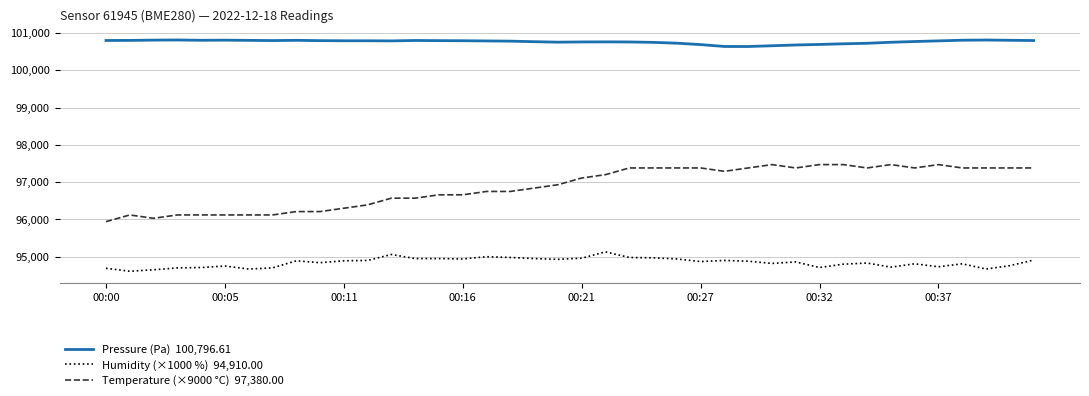

What is the smallest value displayed?

94610.0